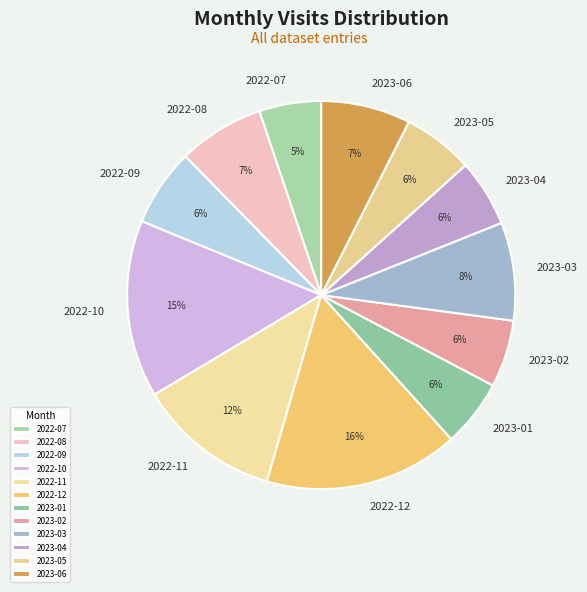

Between 2022-10 and 2022-11, which is larger?

2022-10